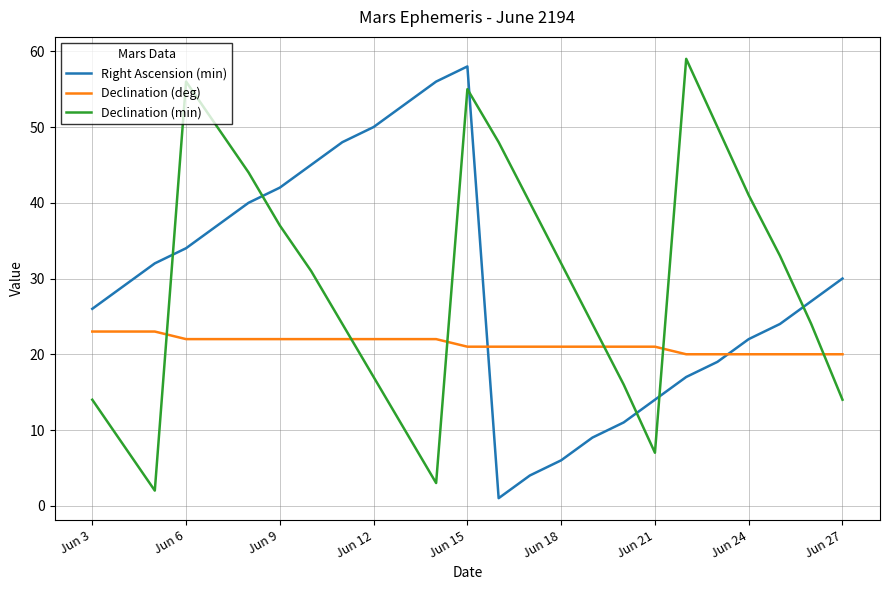

What is the difference between the maximum and minimum values in the Right Ascension (min) series?

57